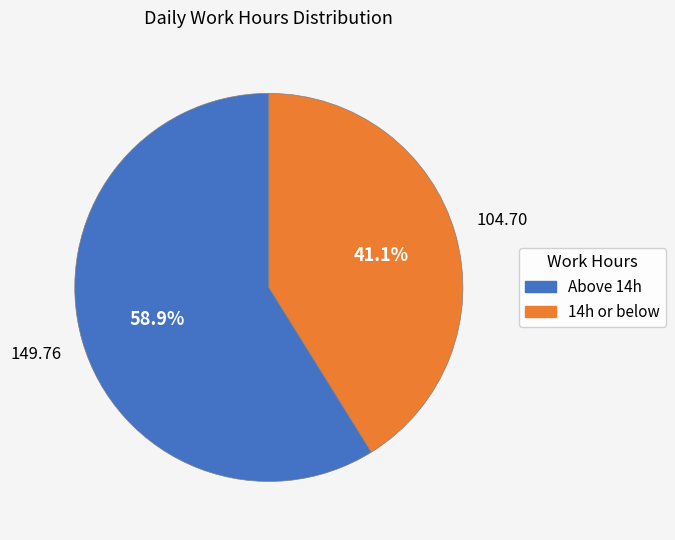

Is there a majority slice in this chart?

Yes